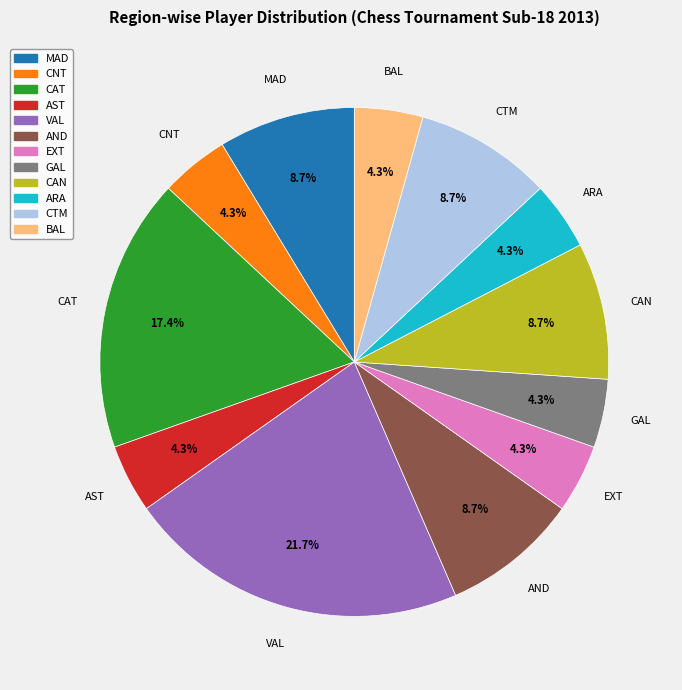

What is the largest slice in the pie chart?

VAL